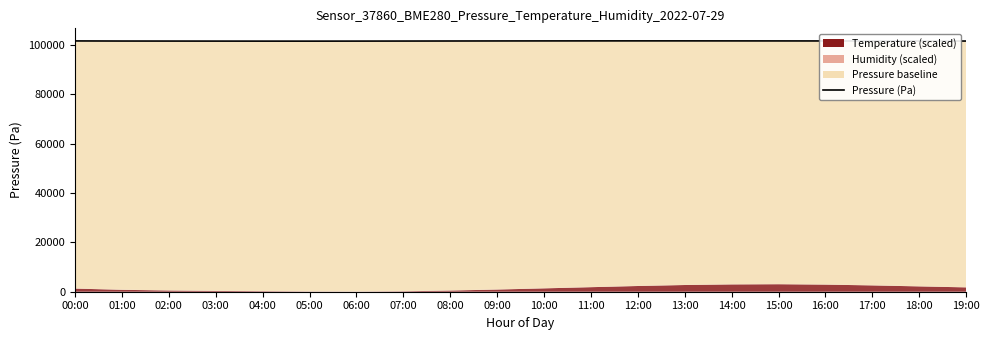

The value at 03:00 is 101660.0. True or false?

True